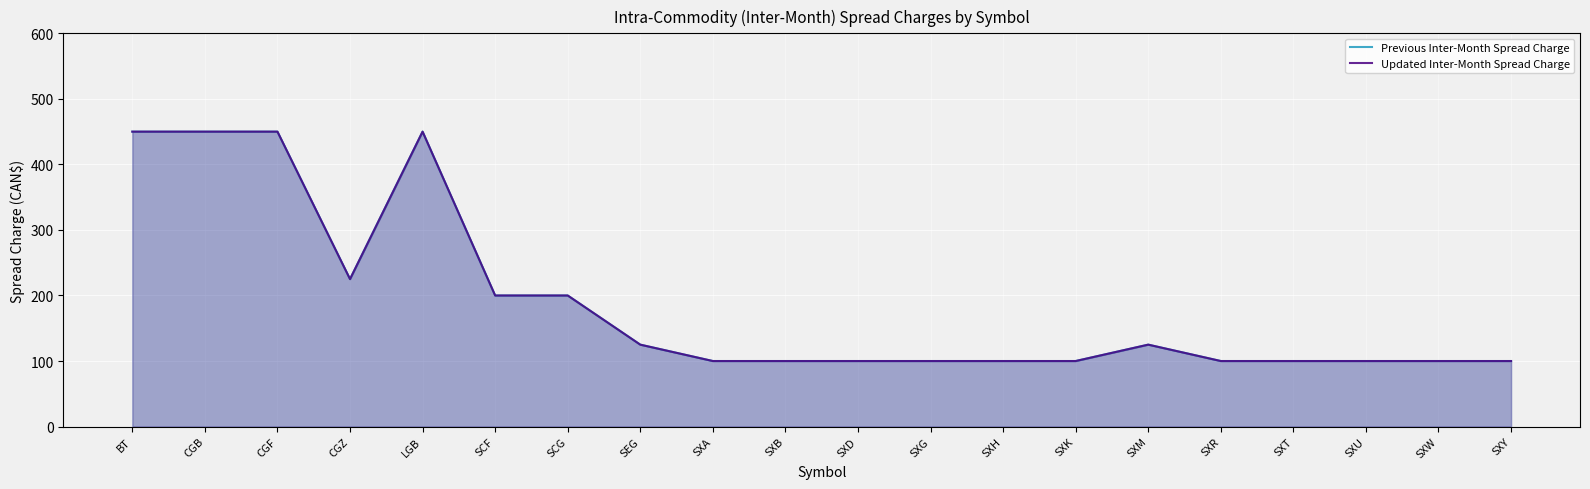

Is it true that Previous Inter-Month Spread Charge equals 100 at SXH?

True